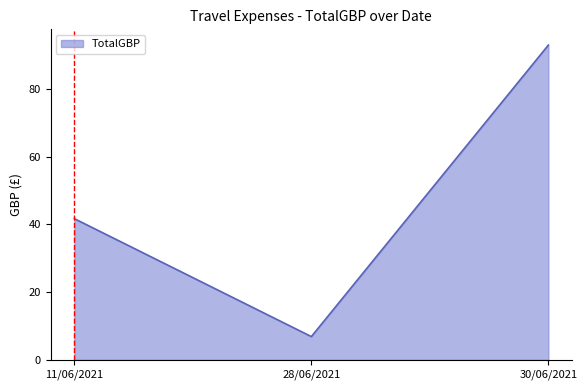

At which label does the data first exceed 41?

11/06/2021